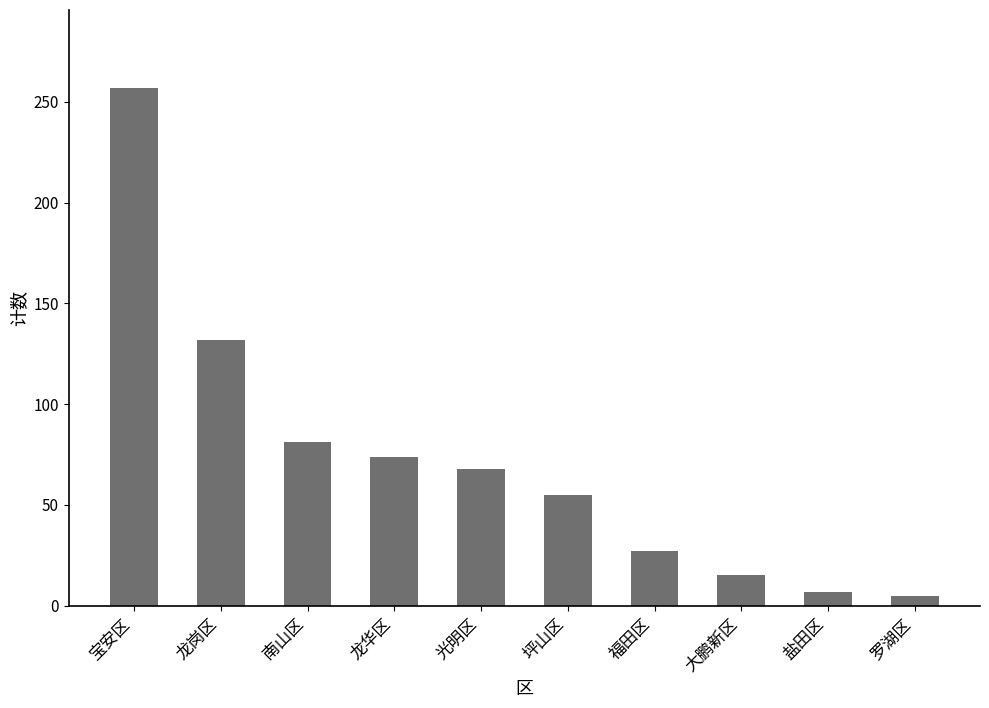

Where is the data nearest to the value 131?

龙岗区